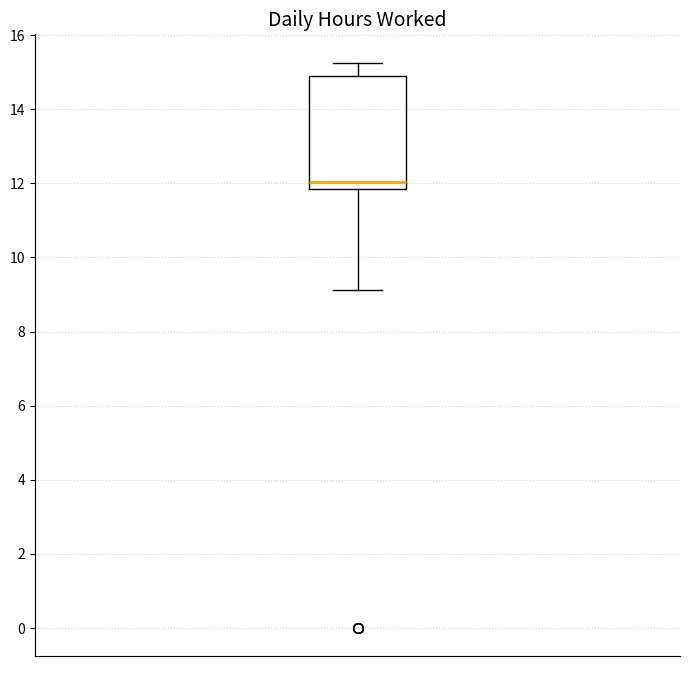

Transcribe this box plot: give where the median line is, the range the box spans, and where the two whiskers end, as read against the y-axis. The values are not printed on the chart, so give them approximately, as read against the axis.

median 12.0, box 11.8 to 15.0, whiskers 9.2 to 15.2